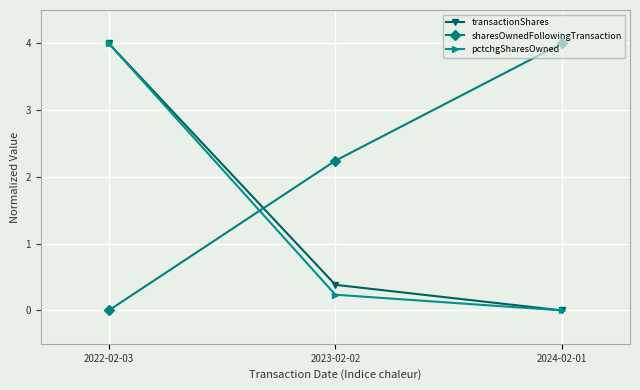

Is it true that transactionShares equals 2.0 at 2024-02-01?

False